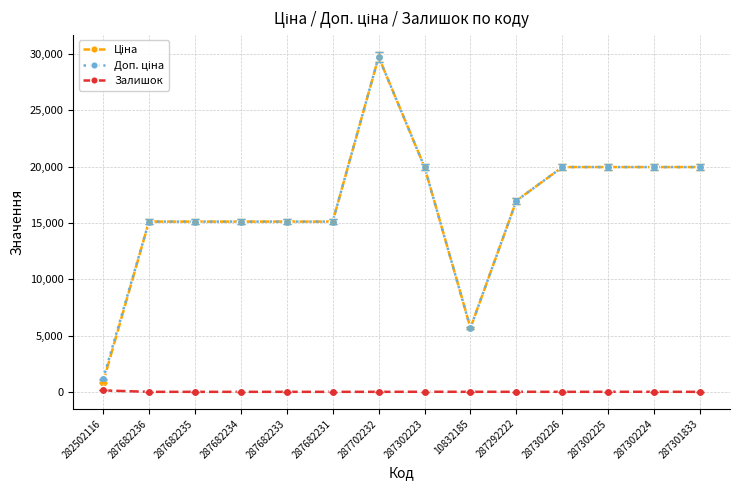

At which category is the sum across all series the highest?

287702232